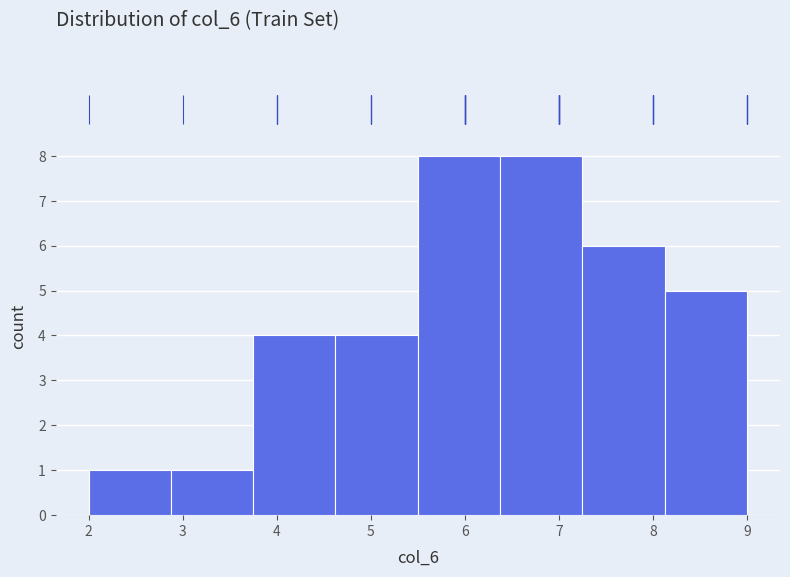

Reading left to right, transcribe this chart: for each bar, give the range it covers on the x-axis and its height. Neither the bar edges nor the heights are printed on the chart, so give them approximately, as read against the axes.

2.0 to 2.9: 1
2.9 to 3.8: 1
3.8 to 4.6: 4
4.6 to 5.5: 4
5.5 to 6.4: 8
6.4 to 7.3: 8
7.3 to 8.1: 6
8.1 to 9.0: 5